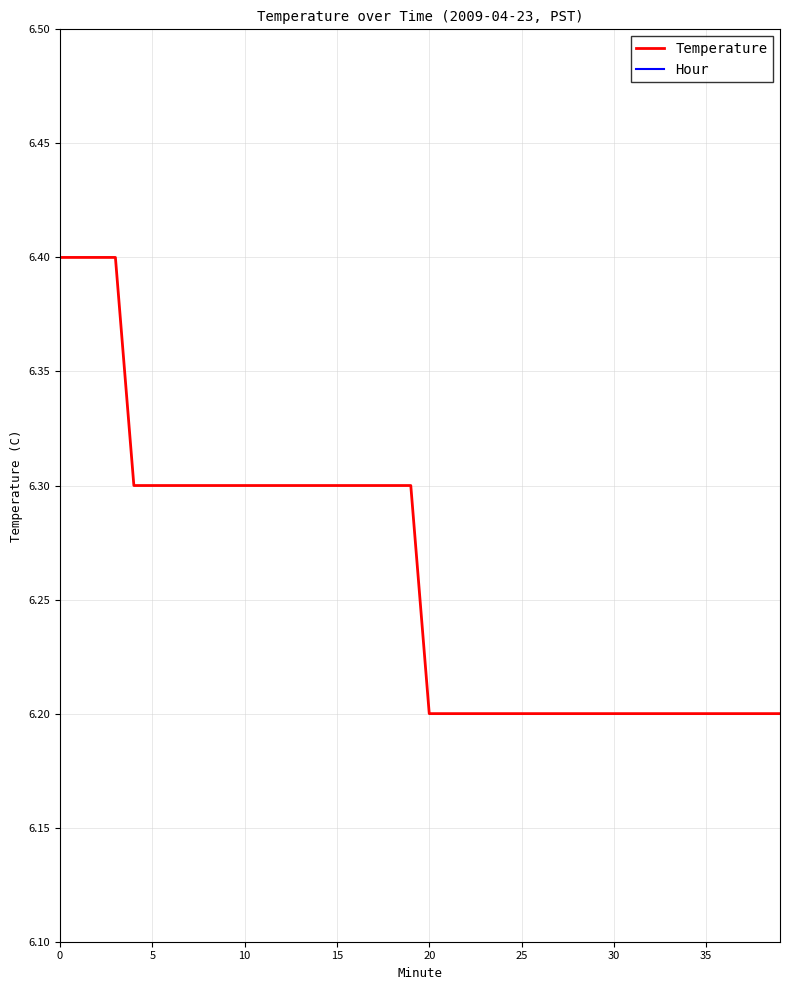

What is the sum of the Temperature values at 19 and 0?

12.7